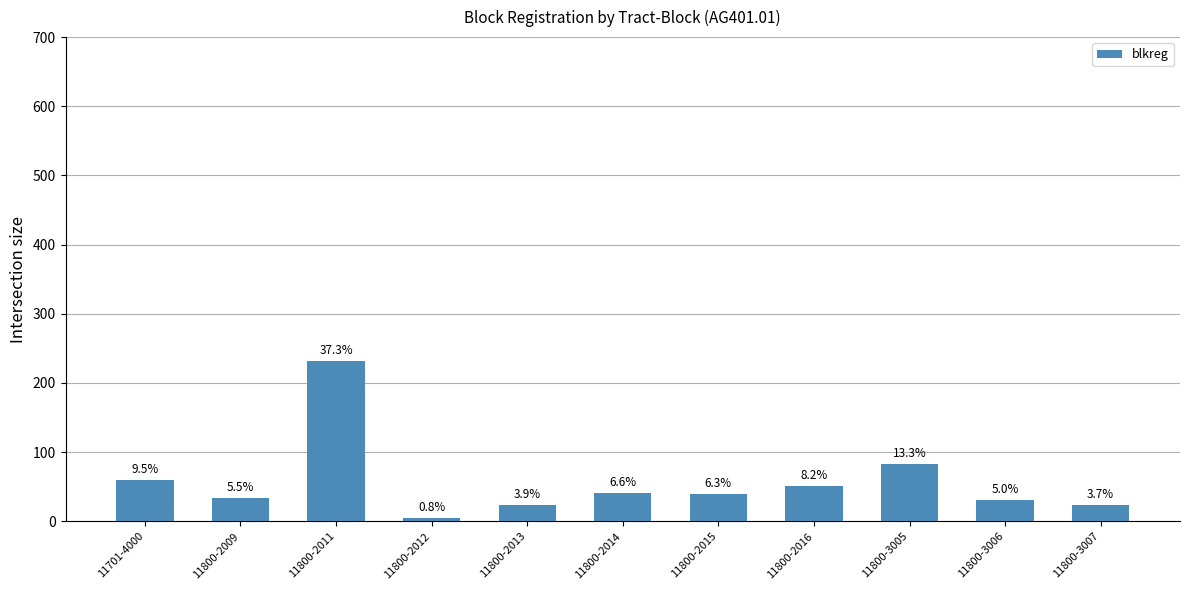

What is the ratio of the value at 11800-2012 to the value at 11800-2015?

0.1